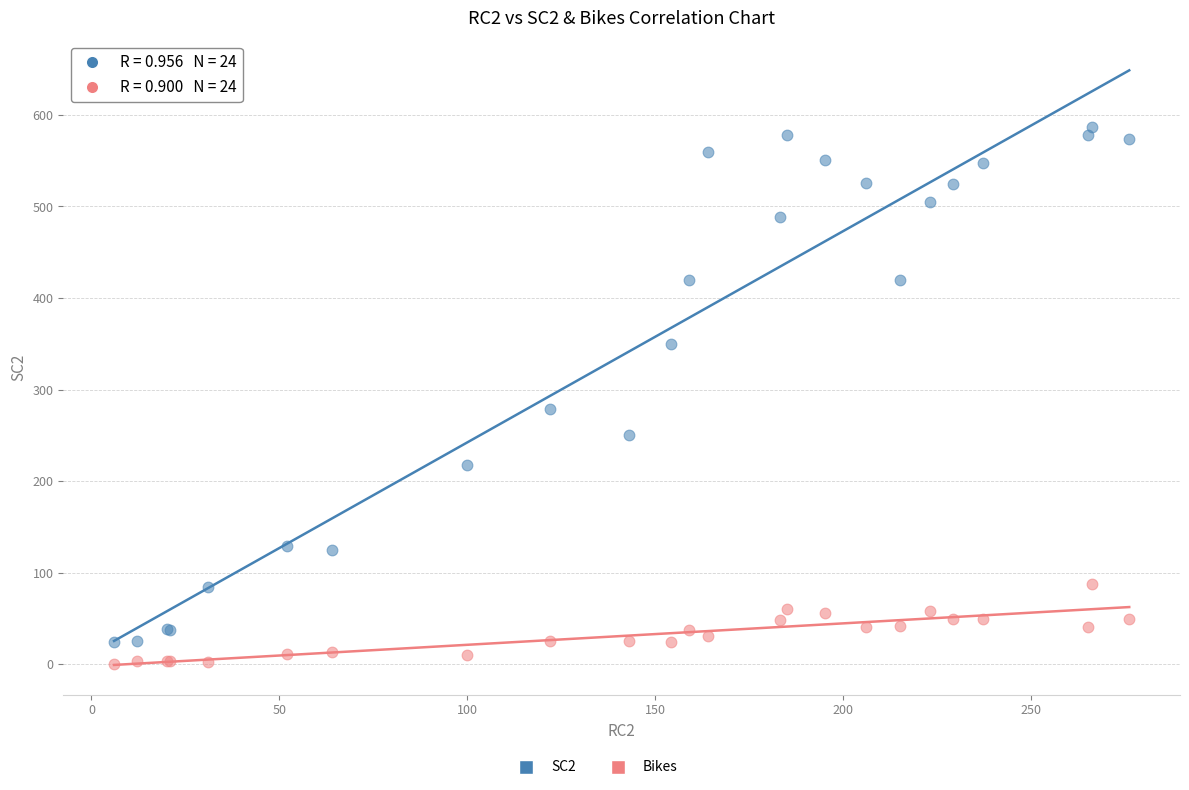

Across all series, what Y value is closest to 293?

279